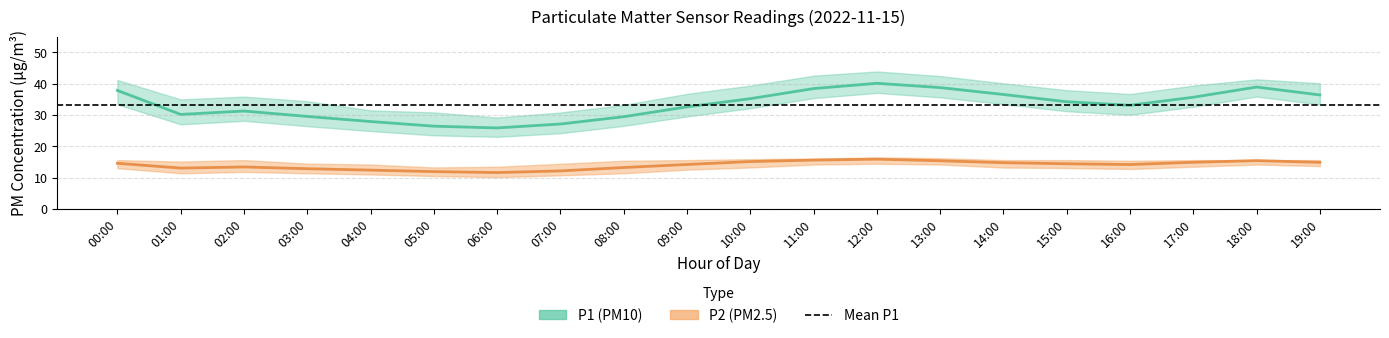

What is the value of the P1 (PM10) point at the 18th from the left?

35.7